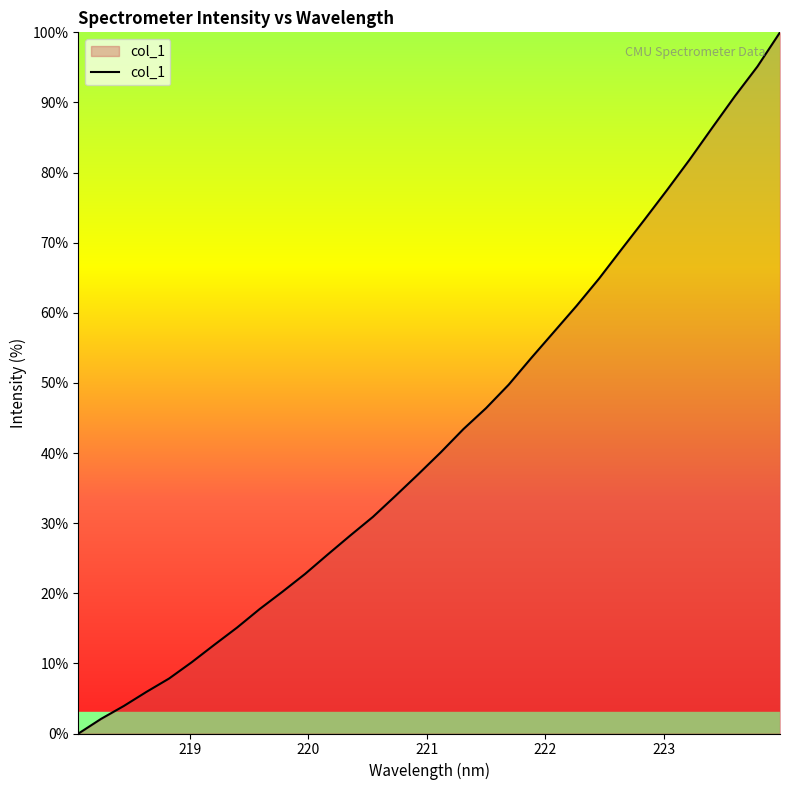

What is the maximum value shown in the chart?

100.0